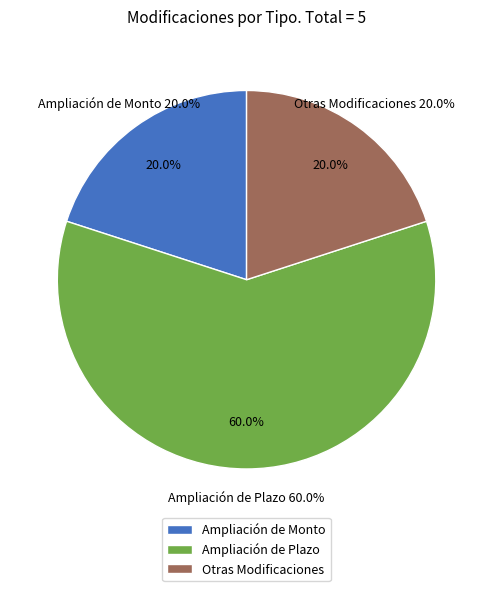

To the nearest percent, what percentage of the pie is Ampliación de Plazo?

60%